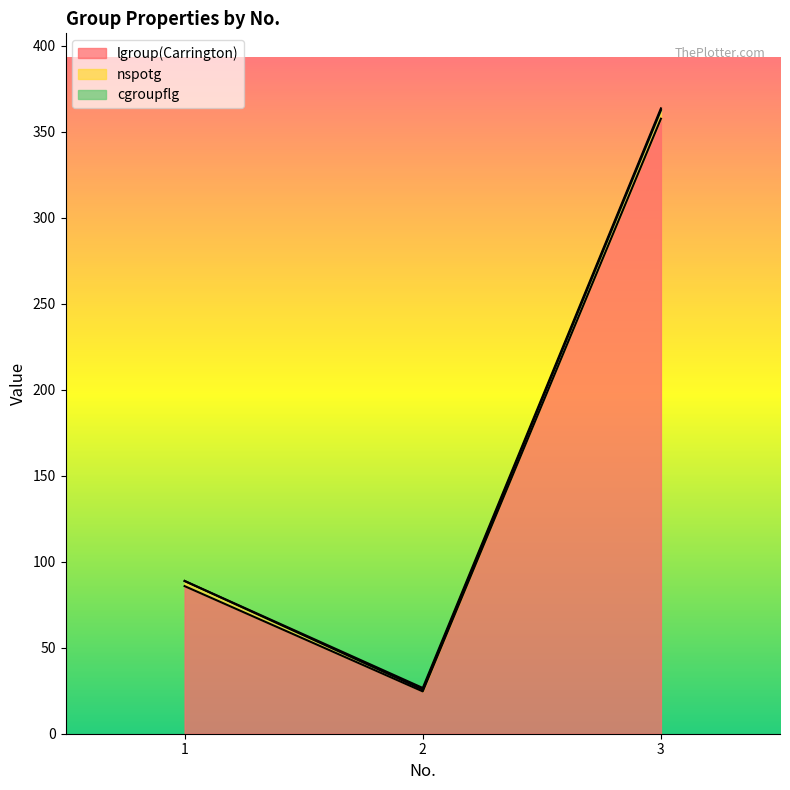

At which category is the sum across all series the highest?

3